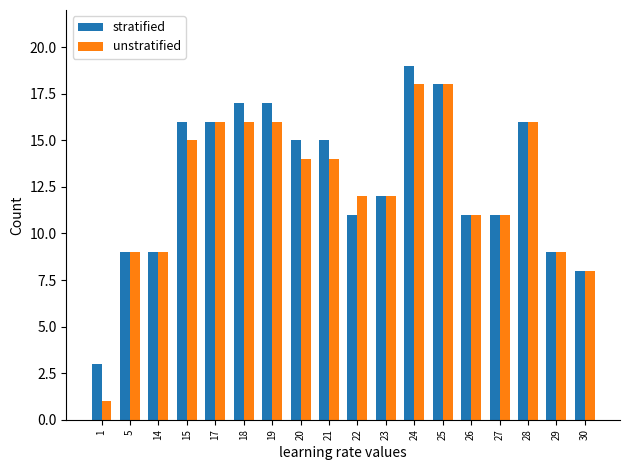

Reading left to right, list all the values displayed in this chart.

stratified: 3	9	9	16	16	17	17	15	15	11	12	19	18	11	11	16	9	8
unstratified: 1	9	9	15	16	16	16	14	14	12	12	18	18	11	11	16	9	8